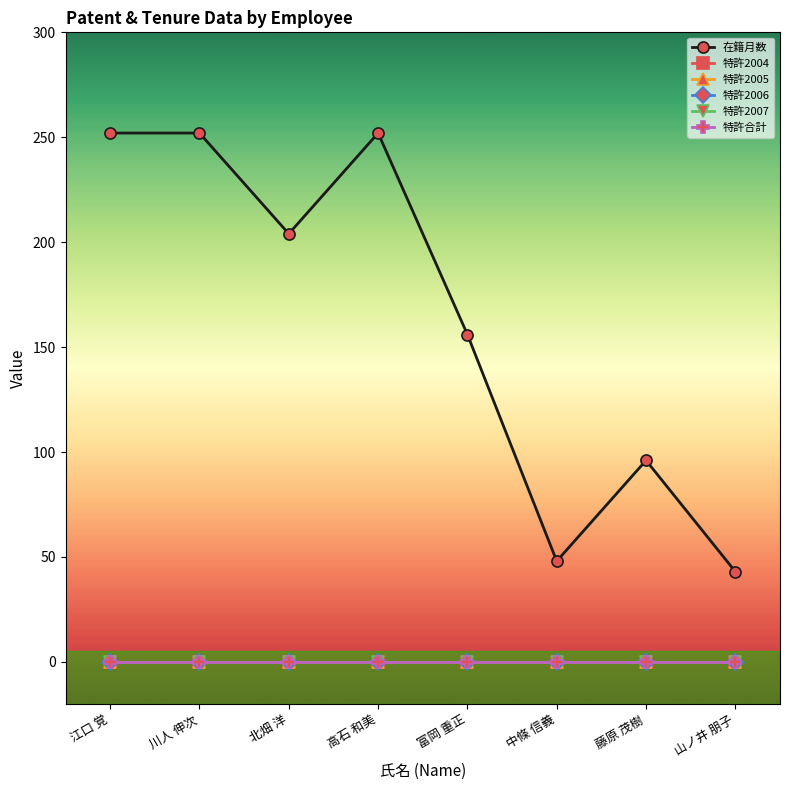

The value of 在籍月数 at 富岡 重正 is 272. True or false?

False